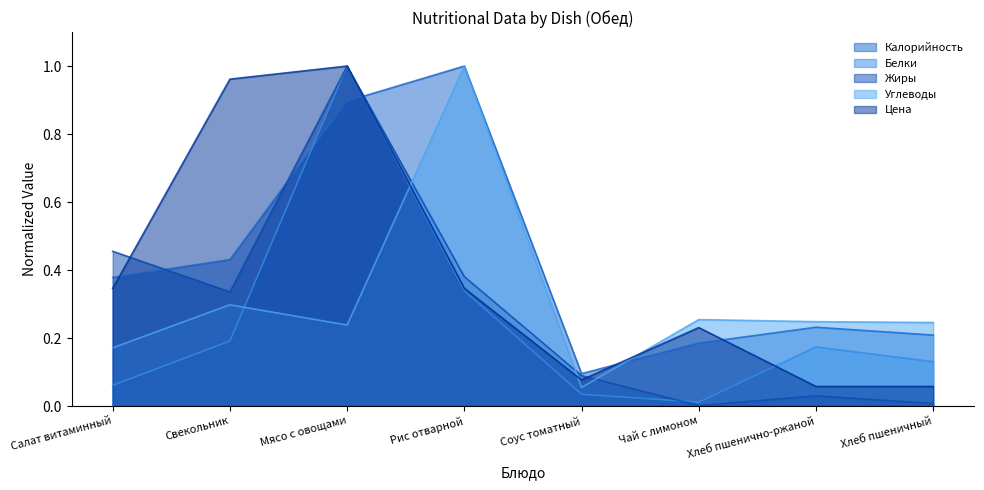

In Калорийность, how many points are lower than both neighbors (excluding endpoints)?

1